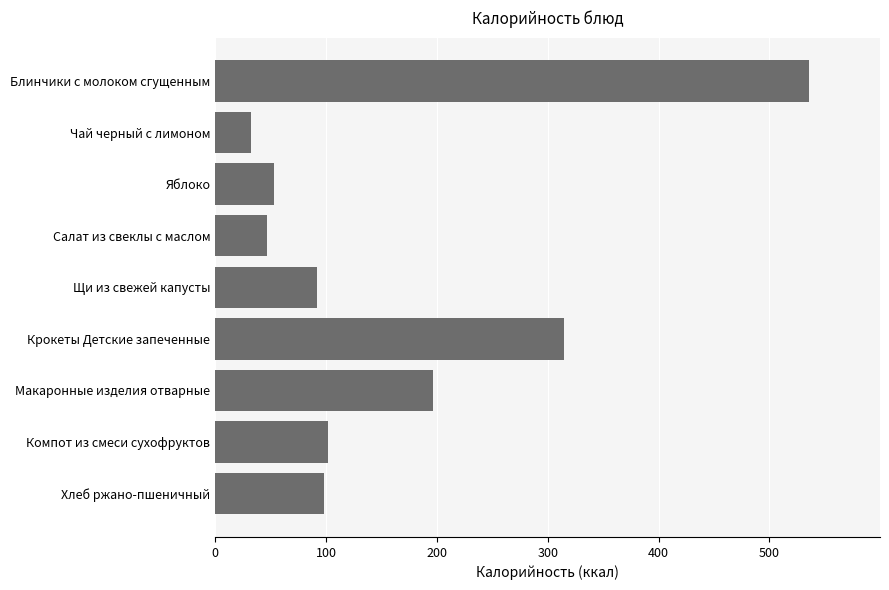

What is the average value?

163.5